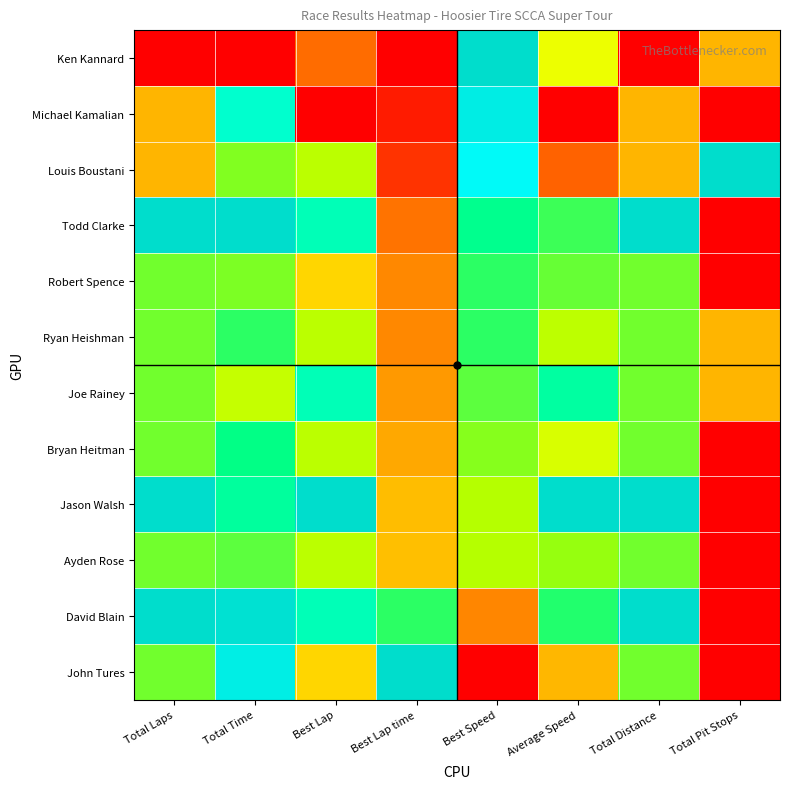

Reading left to right, transcribe all the data shown in this chart.

Ken Kannard: Total Laps=0.0	Total Time=0.0	Best Lap=0.2	Best Lap time=0.0	Best Speed=1.0	Average Speed=0.5	Total Distance=0.0	Total Pit Stops=0.3
Michael Kamalian: Total Laps=0.3	Total Time=0.8	Best Lap=0.0	Best Lap time=0.1	Best Speed=0.9	Average Speed=0.0	Total Distance=0.3	Total Pit Stops=0.0
Louis Boustani: Total Laps=0.3	Total Time=0.7	Best Lap=0.6	Best Lap time=0.1	Best Speed=0.9	Average Speed=0.2	Total Distance=0.3	Total Pit Stops=1.0
Todd Clarke: Total Laps=1.0	Total Time=1.0	Best Lap=0.8	Best Lap time=0.2	Best Speed=0.8	Average Speed=0.7	Total Distance=1.0	Total Pit Stops=0.0
Robert Spence: Total Laps=0.7	Total Time=0.7	Best Lap=0.4	Best Lap time=0.3	Best Speed=0.7	Average Speed=0.7	Total Distance=0.7	Total Pit Stops=0.0
Ryan Heishman: Total Laps=0.7	Total Time=0.7	Best Lap=0.6	Best Lap time=0.3	Best Speed=0.7	Average Speed=0.6	Total Distance=0.7	Total Pit Stops=0.3
Joe Rainey: Total Laps=0.7	Total Time=0.6	Best Lap=0.8	Best Lap time=0.3	Best Speed=0.7	Average Speed=0.8	Total Distance=0.7	Total Pit Stops=0.3
Bryan Heitman: Total Laps=0.7	Total Time=0.7	Best Lap=0.6	Best Lap time=0.3	Best Speed=0.7	Average Speed=0.6	Total Distance=0.7	Total Pit Stops=0.0
Jason Walsh: Total Laps=1.0	Total Time=0.8	Best Lap=1.0	Best Lap time=0.4	Best Speed=0.6	Average Speed=1.0	Total Distance=1.0	Total Pit Stops=0.0
Ayden Rose: Total Laps=0.7	Total Time=0.7	Best Lap=0.6	Best Lap time=0.4	Best Speed=0.6	Average Speed=0.6	Total Distance=0.7	Total Pit Stops=0.0
David Blain: Total Laps=1.0	Total Time=1.0	Best Lap=0.8	Best Lap time=0.7	Best Speed=0.2	Average Speed=0.7	Total Distance=1.0	Total Pit Stops=0.0
John Tures: Total Laps=0.7	Total Time=0.9	Best Lap=0.4	Best Lap time=1.0	Best Speed=0.0	Average Speed=0.3	Total Distance=0.7	Total Pit Stops=0.0